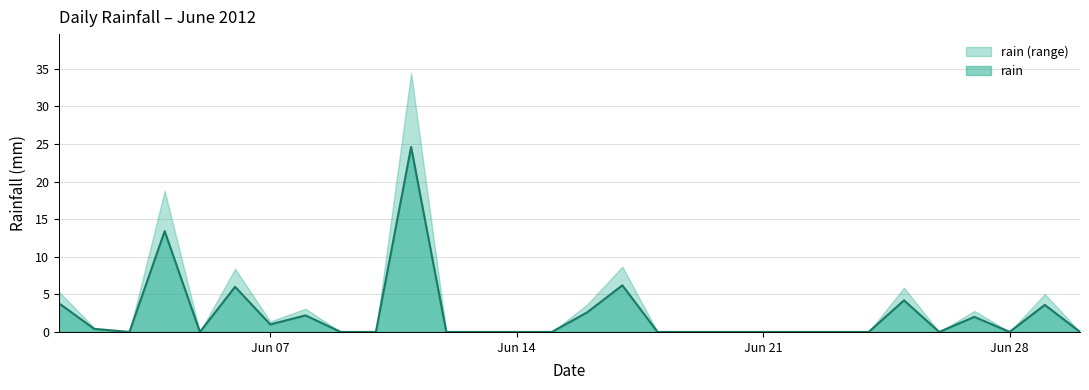

Where is the data nearest to the value 12?

2012-06-04